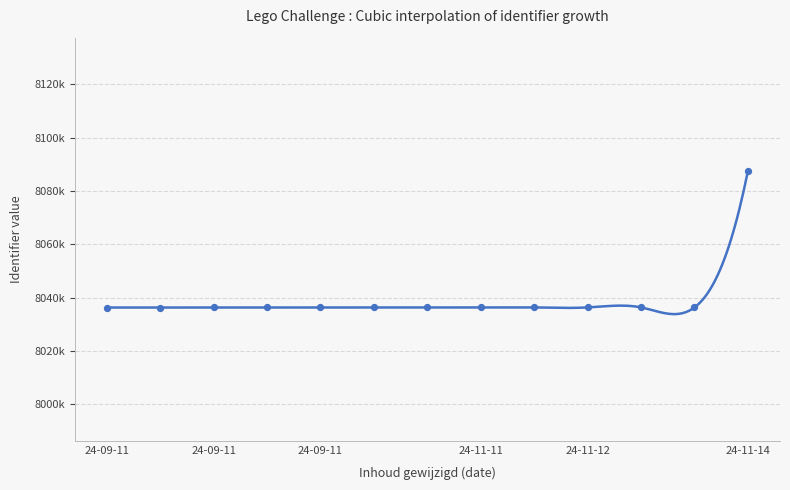

Between 2024-11-12 and 2024-11-14, which is larger?

2024-11-14